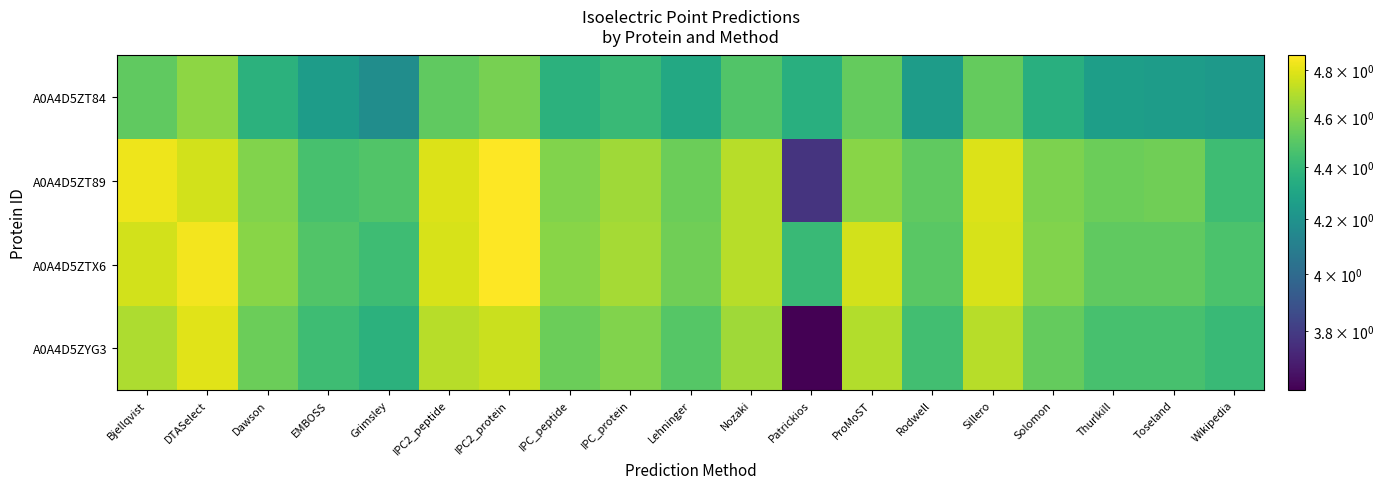

Reading left to right, transcribe all the data shown in this chart.

A0A4D5ZT84: Bjellqvist=4.5	DTASelect=4.6	Dawson=4.4	EMBOSS=4.3	Grimsley=4.2	IPC2_peptide=4.5	IPC2_protein=4.6	IPC_peptide=4.4	IPC_protein=4.4	Lehninger=4.3	Nozaki=4.5	Patrickios=4.4	ProMoST=4.5	Rodwell=4.3	Sillero=4.5	Solomon=4.4	Thurlkill=4.3	Toseland=4.3	Wikipedia=4.2
A0A4D5ZT89: Bjellqvist=4.8	DTASelect=4.8	Dawson=4.6	EMBOSS=4.5	Grimsley=4.5	IPC2_peptide=4.8	IPC2_protein=4.9	IPC_peptide=4.6	IPC_protein=4.7	Lehninger=4.5	Nozaki=4.7	Patrickios=3.8	ProMoST=4.6	Rodwell=4.5	Sillero=4.8	Solomon=4.6	Thurlkill=4.5	Toseland=4.6	Wikipedia=4.4
A0A4D5ZTX6: Bjellqvist=4.8	DTASelect=4.8	Dawson=4.6	EMBOSS=4.5	Grimsley=4.4	IPC2_peptide=4.8	IPC2_protein=4.9	IPC_peptide=4.6	IPC_protein=4.7	Lehninger=4.6	Nozaki=4.7	Patrickios=4.4	ProMoST=4.8	Rodwell=4.5	Sillero=4.8	Solomon=4.6	Thurlkill=4.5	Toseland=4.5	Wikipedia=4.5
A0A4D5ZYG3: Bjellqvist=4.7	DTASelect=4.8	Dawson=4.5	EMBOSS=4.4	Grimsley=4.4	IPC2_peptide=4.7	IPC2_protein=4.7	IPC_peptide=4.5	IPC_protein=4.6	Lehninger=4.5	Nozaki=4.7	Patrickios=3.6	ProMoST=4.7	Rodwell=4.4	Sillero=4.7	Solomon=4.5	Thurlkill=4.5	Toseland=4.5	Wikipedia=4.4